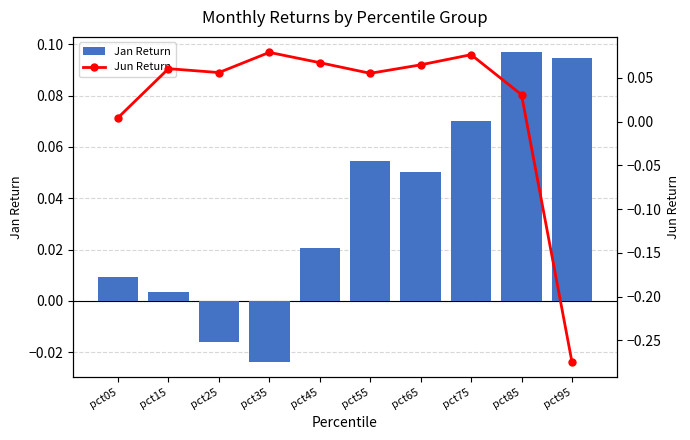

What is the greatest value displayed?

0.1